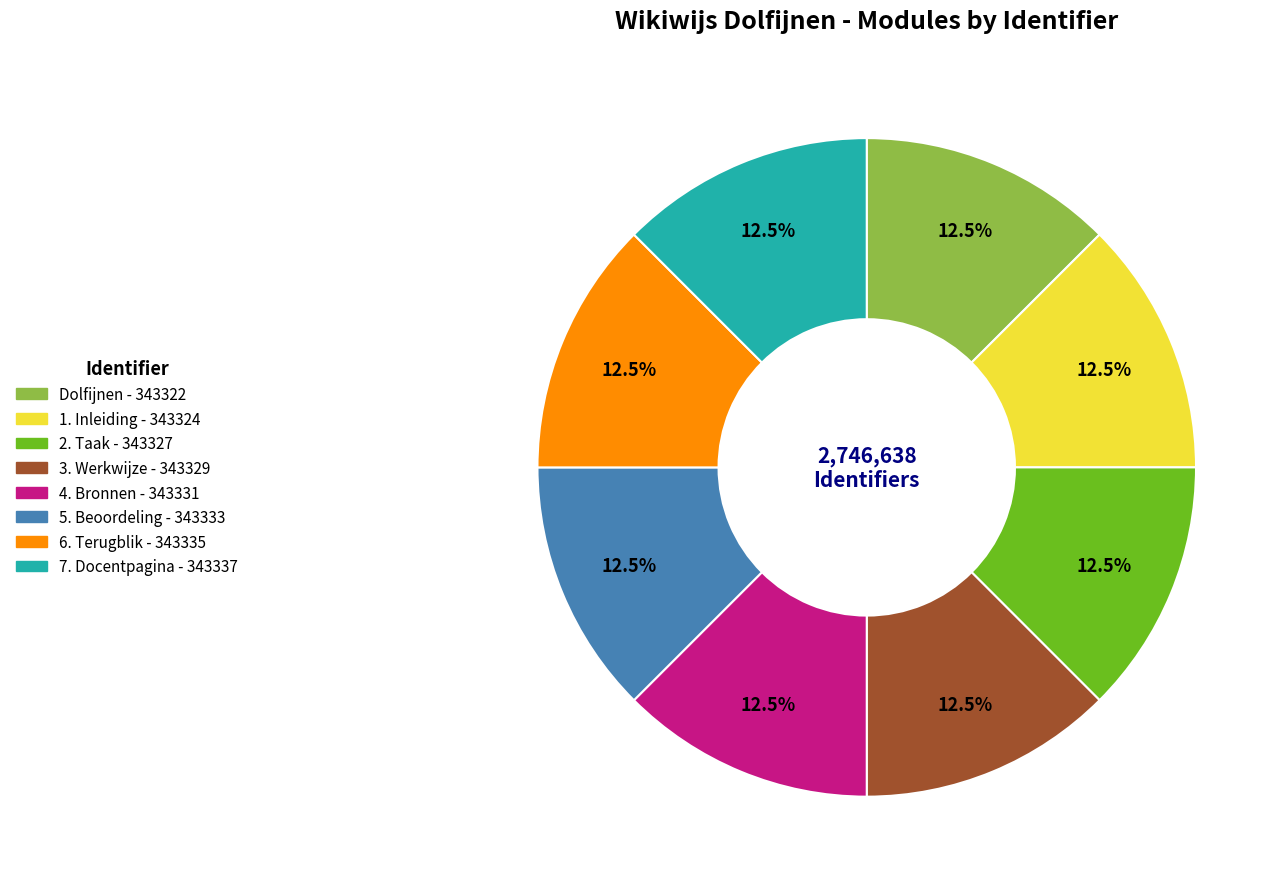

Does any single category account for the majority?

No